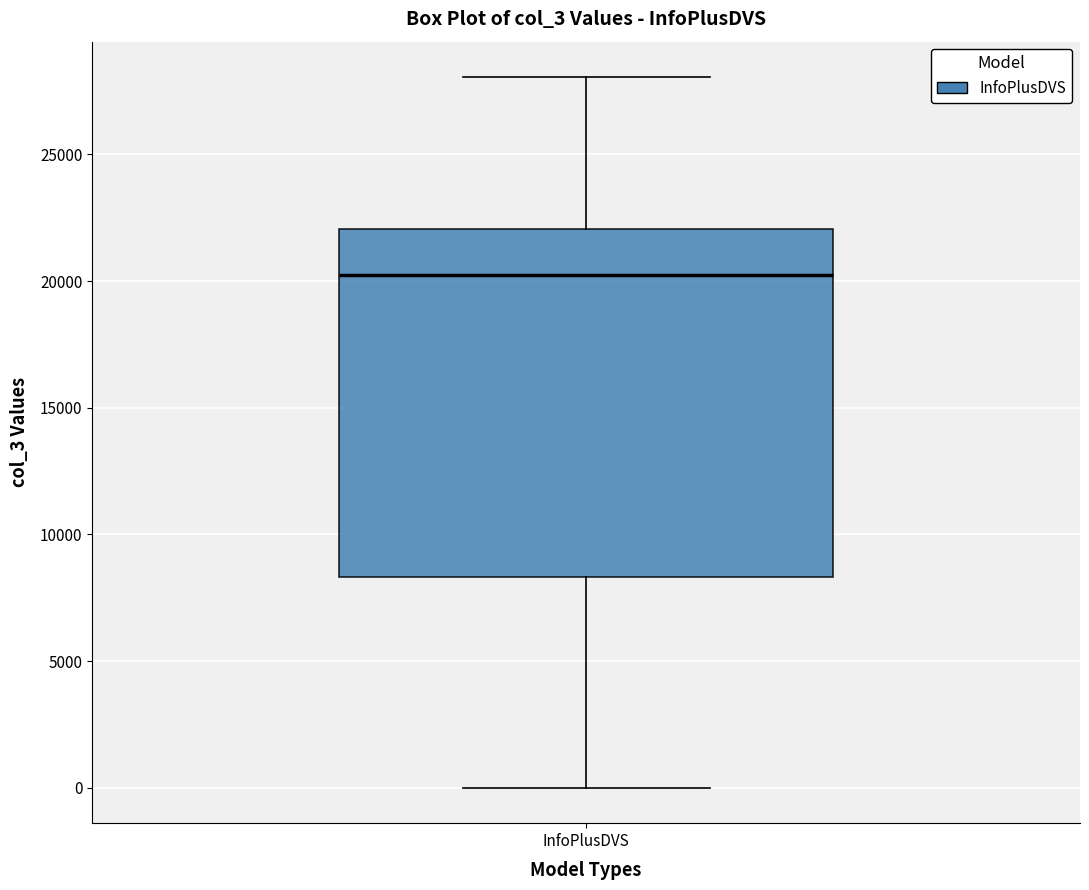

Where does the lower whisker of the box for InfoPlusDVS end on the y-axis? The values are not printed on the chart, so give them approximately, as read against the axis.

0